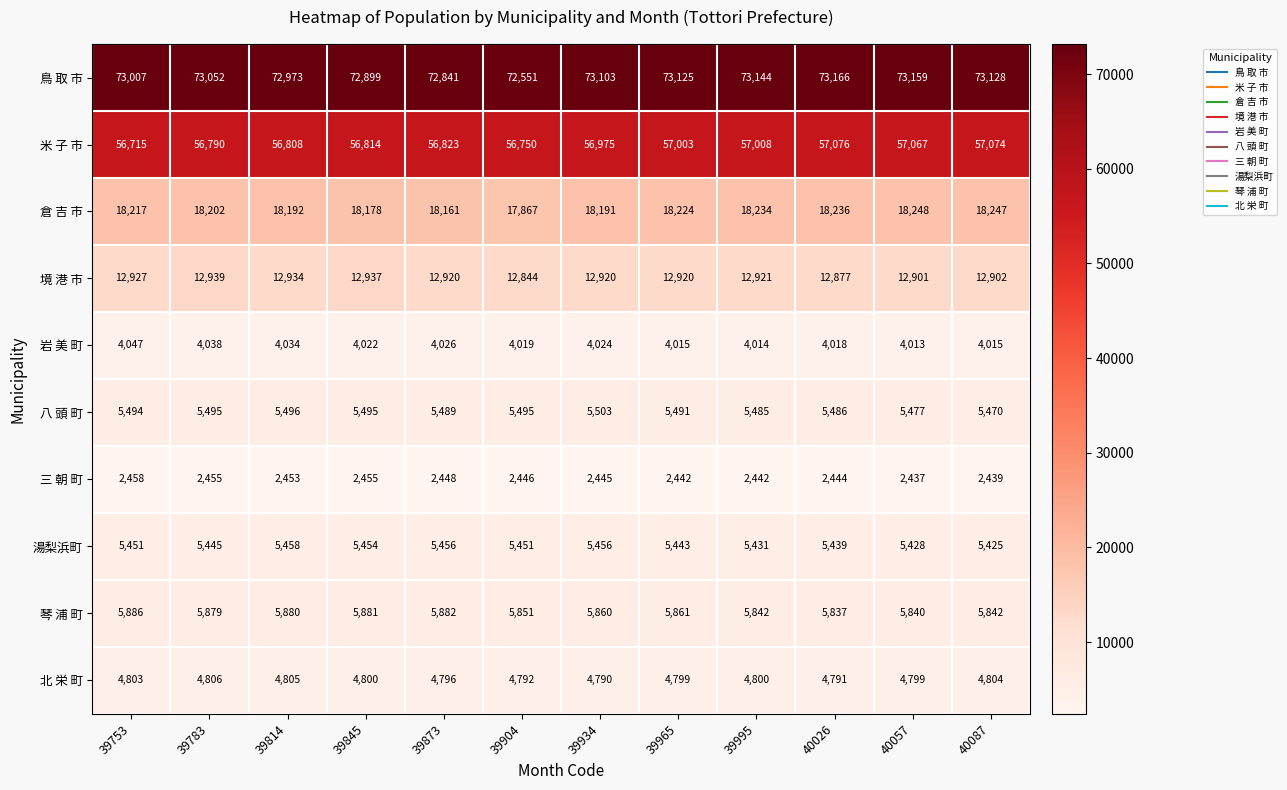

Which series has the largest total across all categories?

鳥 取 市